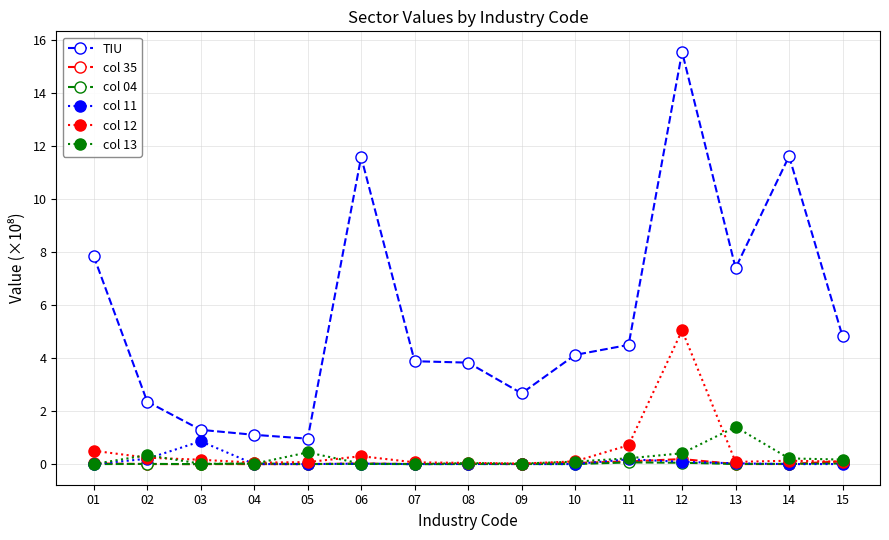

The value of TIU at 15 is 4.8. True or false?

True